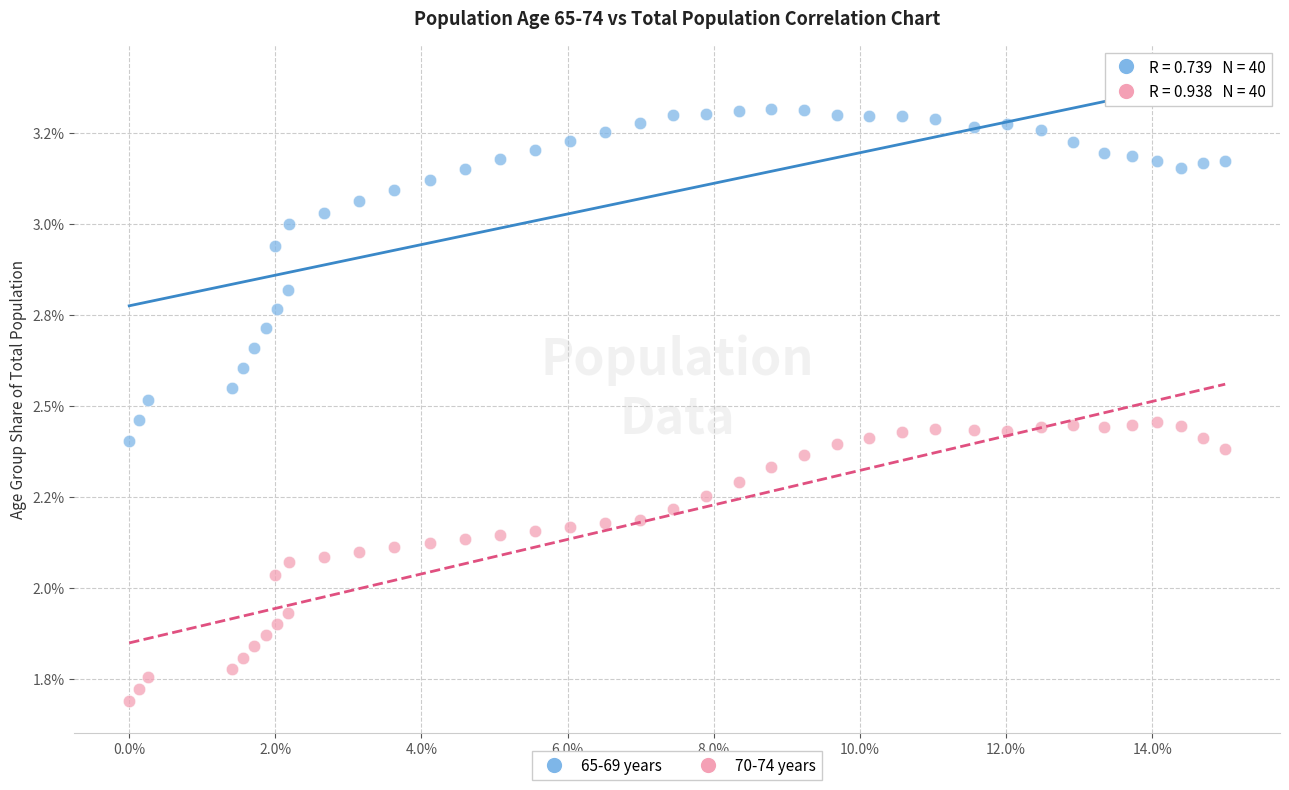

Which series has the largest Y range (max minus min)?

65-69 years